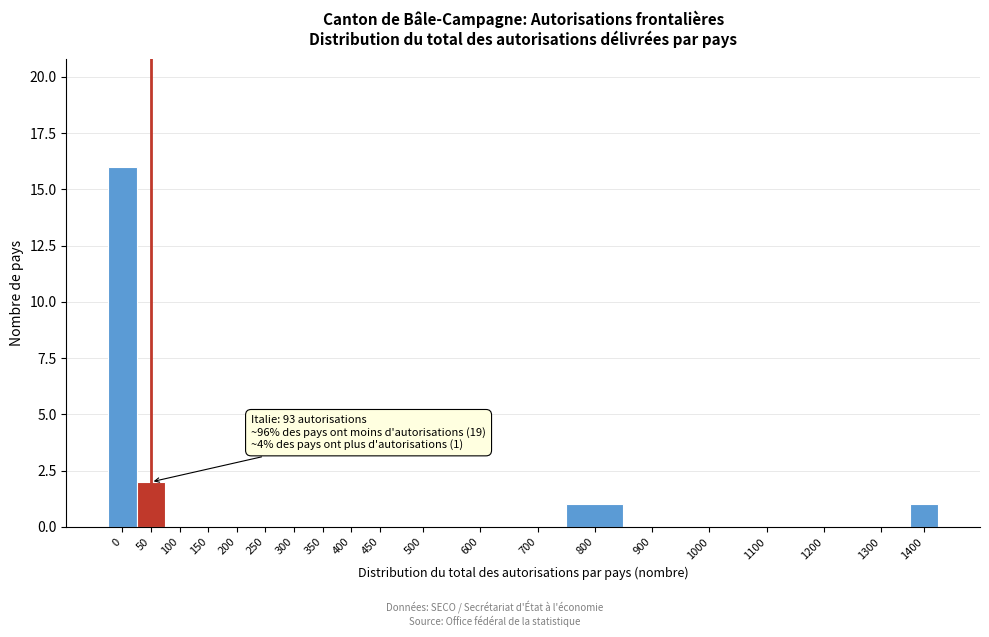

Reading right to left, extract all data points from this chart.

1400=1	1300=0	1200=0	1100=0	1000=0	900=0	800=1	700=0	600=0	500=0	450=0	400=0	350=0	300=0	250=0	200=0	150=0	100=0	50=2	0=16